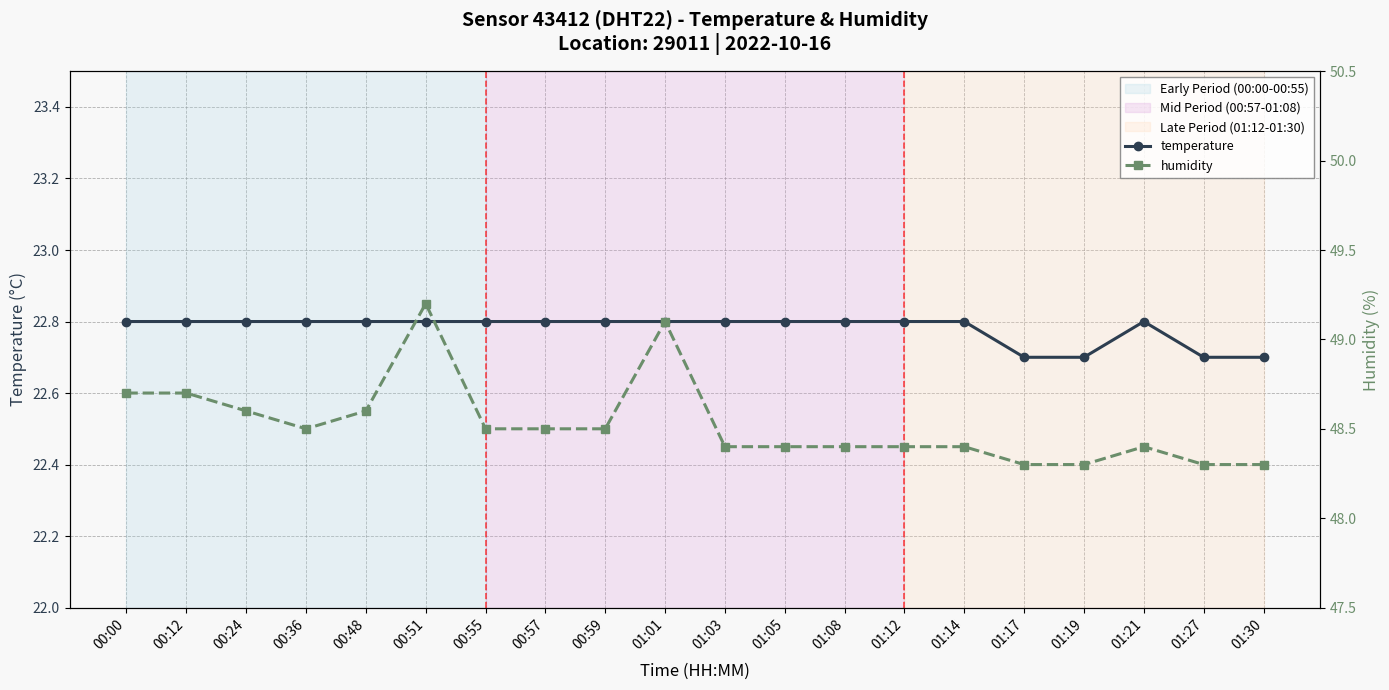

Reading right to left, list all the values displayed in this chart.

temperature: 01:30=22.7	01:27=22.7	01:21=22.8	01:19=22.7	01:17=22.7	01:14=22.8	01:12=22.8	01:08=22.8	01:05=22.8	01:03=22.8	01:01=22.8	00:59=22.8	00:57=22.8	00:55=22.8	00:51=22.8	00:48=22.8	00:36=22.8	00:24=22.8	00:12=22.8	00:00=22.8
humidity: 01:30=48.3	01:27=48.3	01:21=48.4	01:19=48.3	01:17=48.3	01:14=48.4	01:12=48.4	01:08=48.4	01:05=48.4	01:03=48.4	01:01=49.1	00:59=48.5	00:57=48.5	00:55=48.5	00:51=49.2	00:48=48.6	00:36=48.5	00:24=48.6	00:12=48.7	00:00=48.7